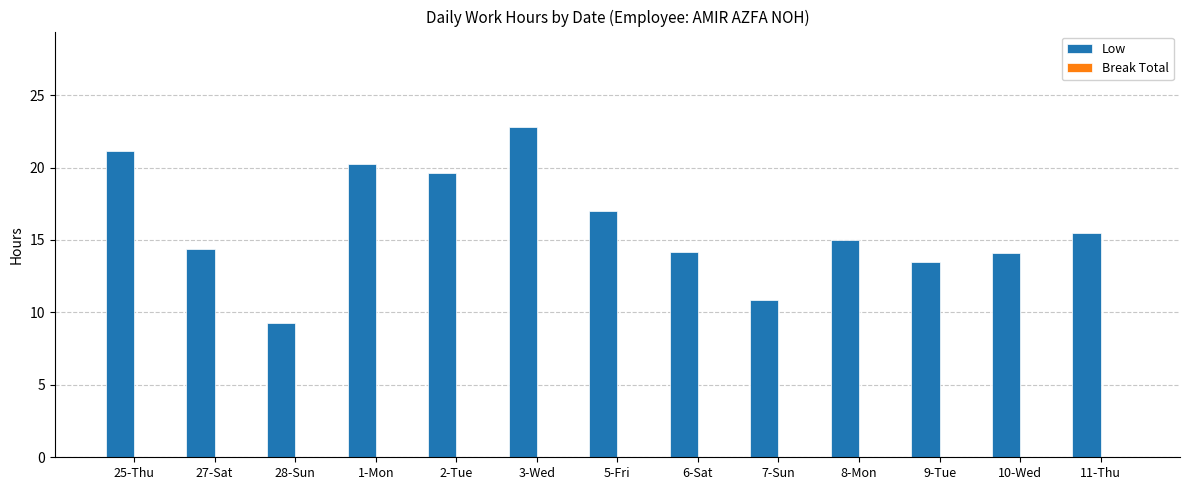

How many categories are shown in the chart?

13